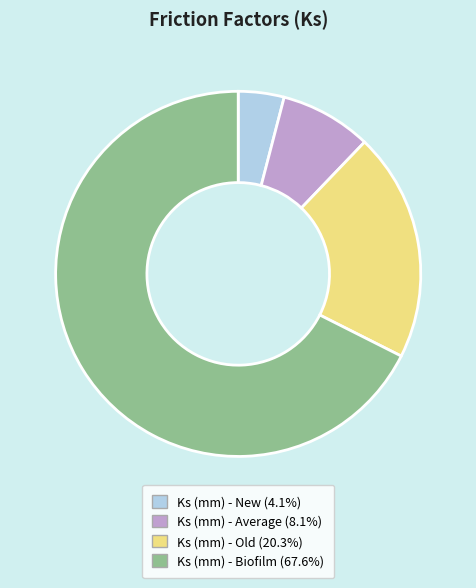

Between Ks (mm) - Biofilm and Ks (mm) - Average, which is larger?

Ks (mm) - Biofilm